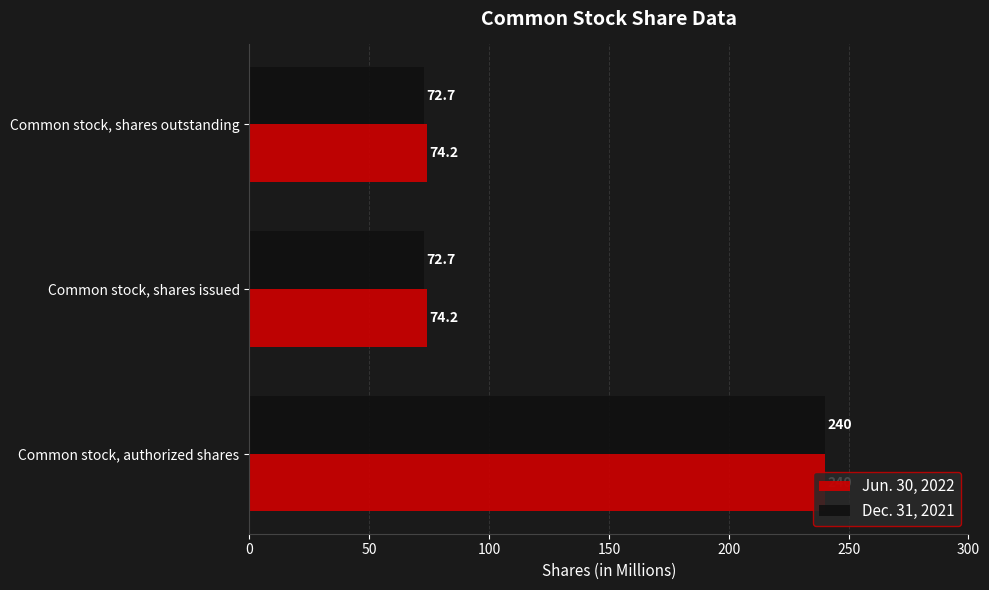

What value does the Jun. 30, 2022 series have at Common stock, authorized shares?

240.0